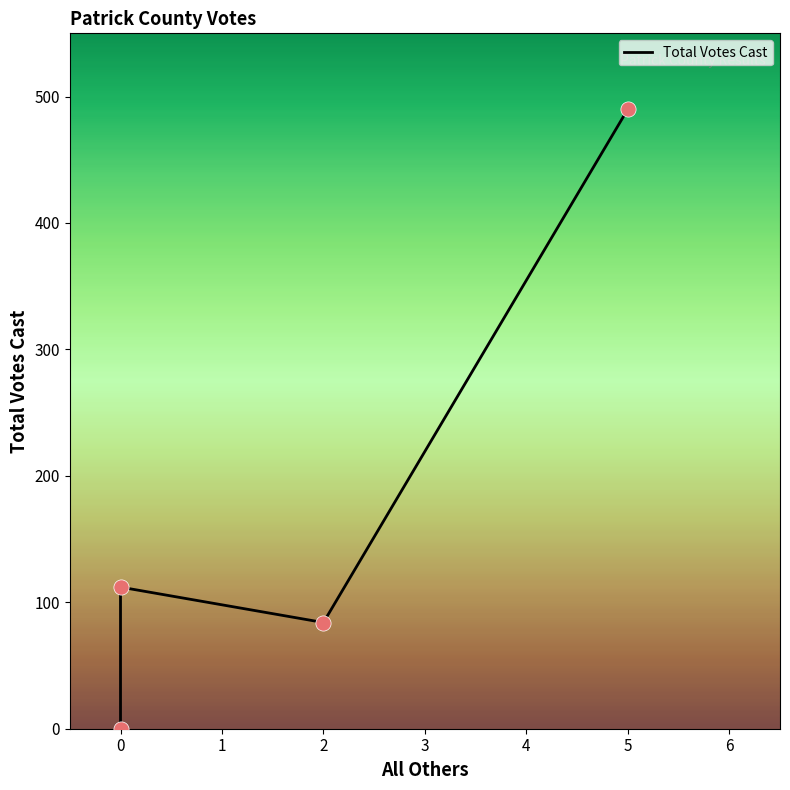

What is the change in value from −1 to 0?

+112